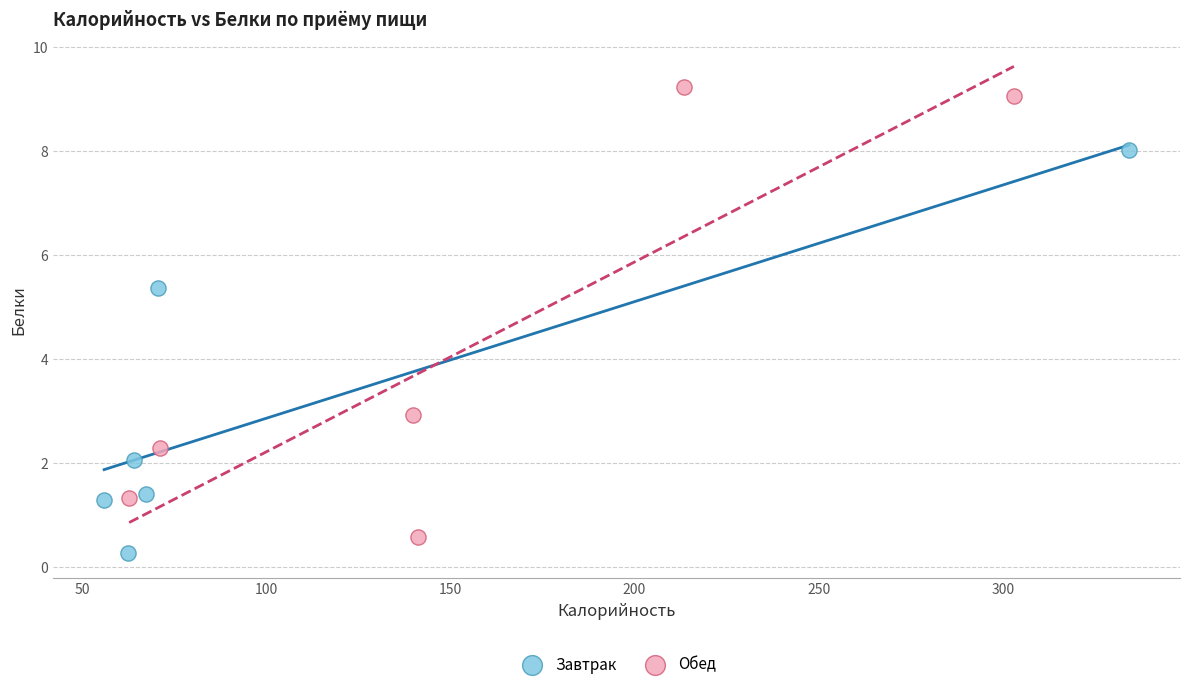

Which series reaches the minimum Y coordinate?

Завтрак